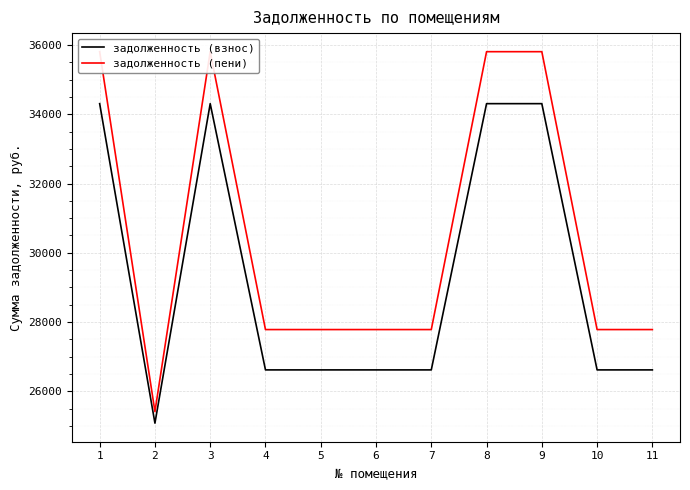

At which category does the chart reach its peak across all series?

1